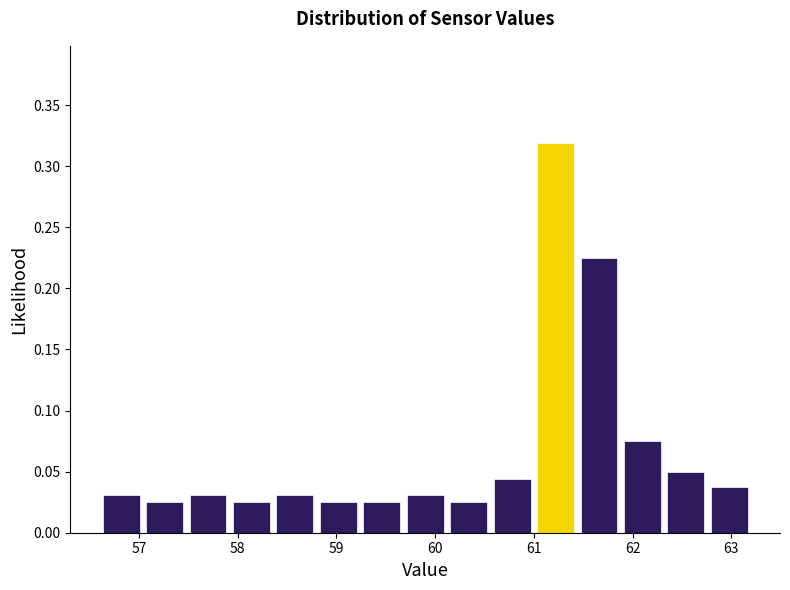

Reading left to right, transcribe this chart: for each bar, give the range it covers on the x-axis and its height. Neither the bar edges nor the heights are printed on the chart, so give them approximately, as read against the axes.

56.60 to 57.04: 0.030
57.04 to 57.48: 0.025
57.48 to 57.92: 0.030
57.92 to 58.36: 0.025
58.36 to 58.80: 0.030
58.80 to 59.24: 0.025
59.24 to 59.68: 0.025
59.68 to 60.12: 0.030
60.12 to 60.56: 0.025
60.56 to 61.00: 0.045
61.00 to 61.44: 0.320
61.44 to 61.88: 0.225
61.88 to 62.32: 0.075
62.32 to 62.76: 0.050
62.76 to 63.20: 0.040